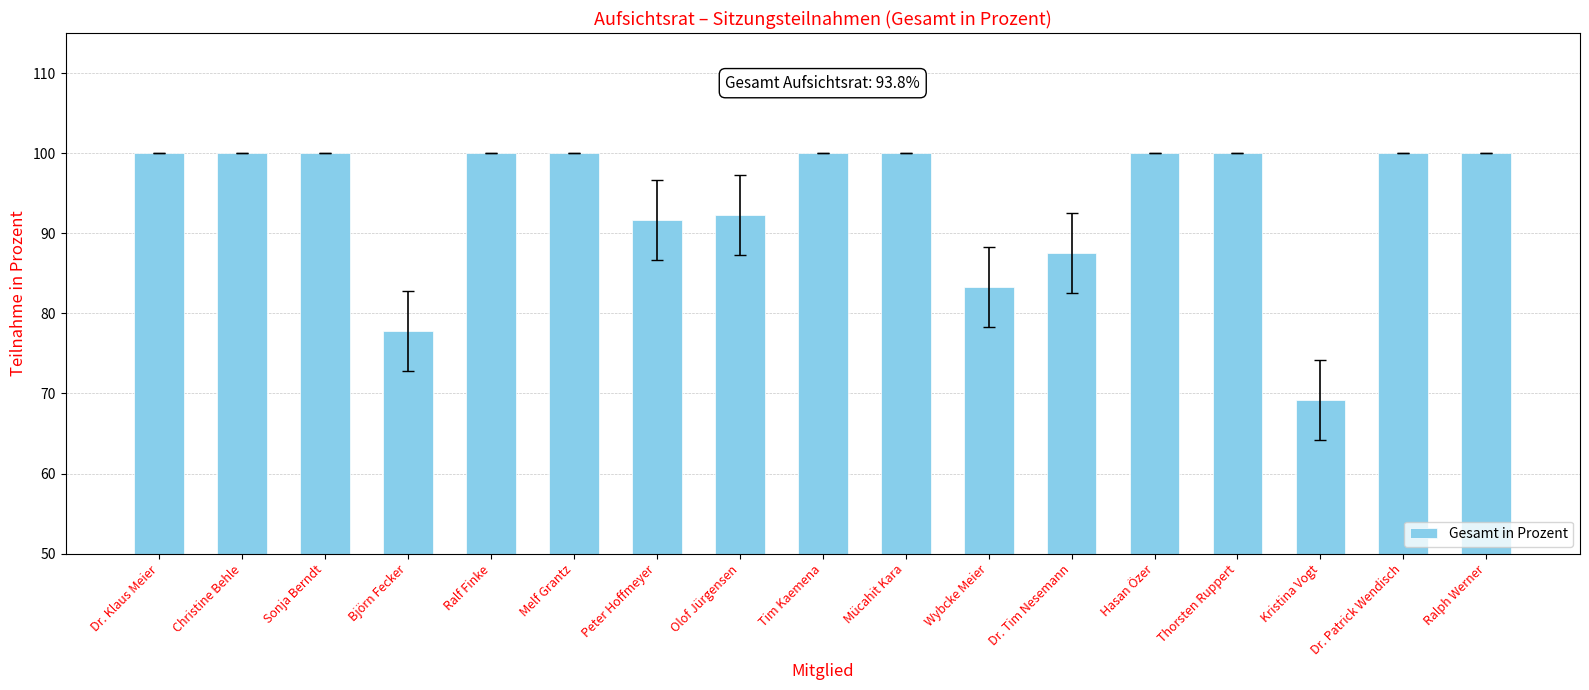

What value does the data have at Dr. Patrick Wendisch?

100.0